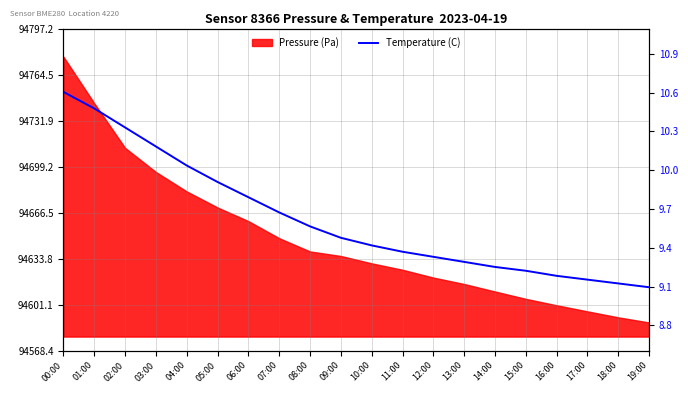

Reading left to right, extract all data points from this chart.

10.6	10.5	10.3	10.2	10.1	9.9	9.8	9.7	9.6	9.5	9.4	9.4	9.3	9.3	9.2	9.2	9.2	9.2	9.1	9.1